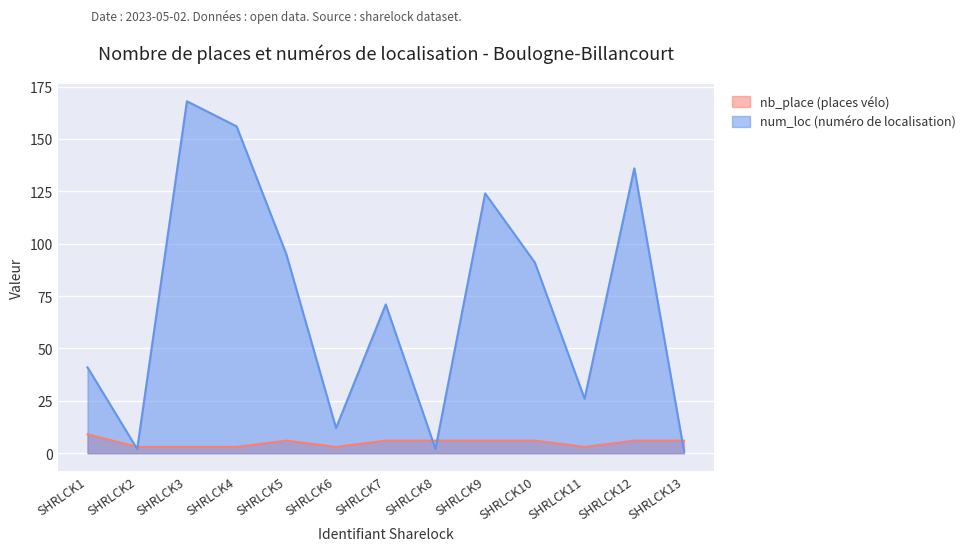

Where do nb_place (places vélo) and num_loc (numéro de localisation) first cross each other?

SHRLCK1 and SHRLCK2